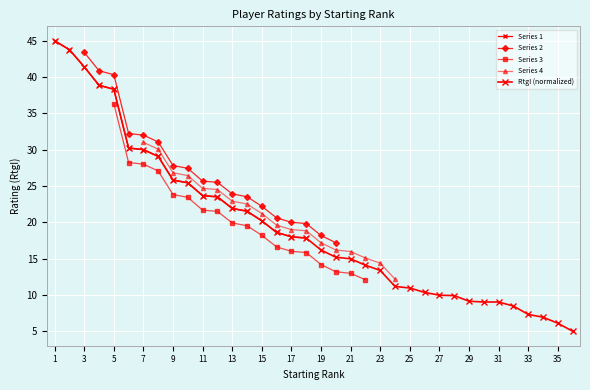

What is the value of the 1st point from the left?

45.0